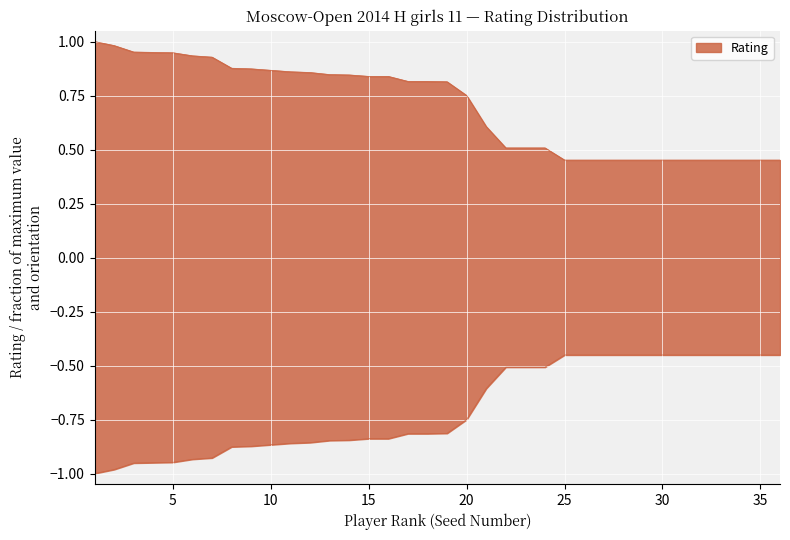

What is the change in value from 7 to 18?

-0.1